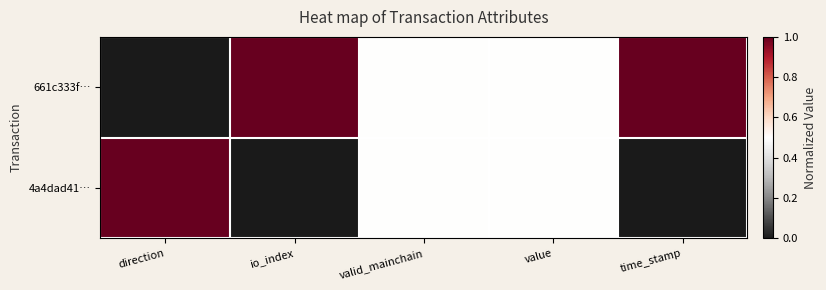

Which series has the largest total across all categories?

661c333f…